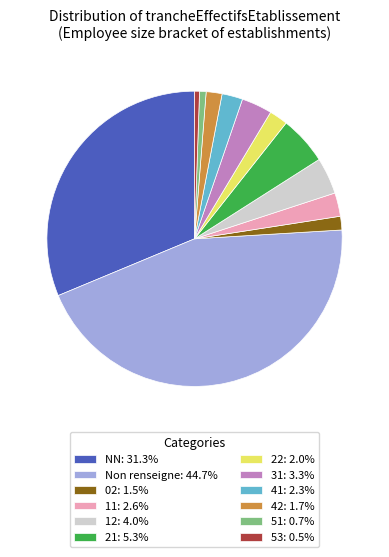

Does any single category account for the majority?

No